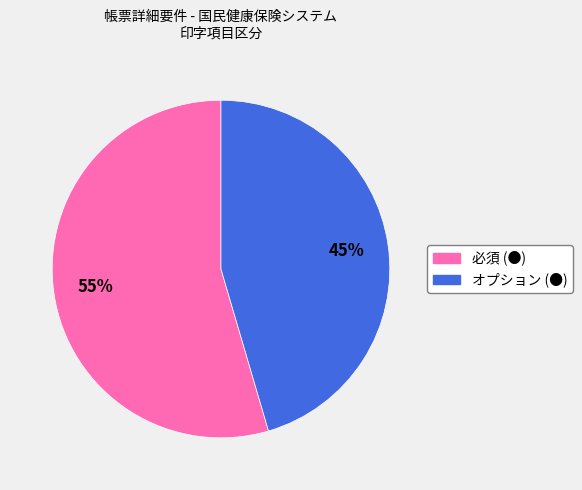

To the nearest percent, what percentage of the pie is オプション (●)?

45%